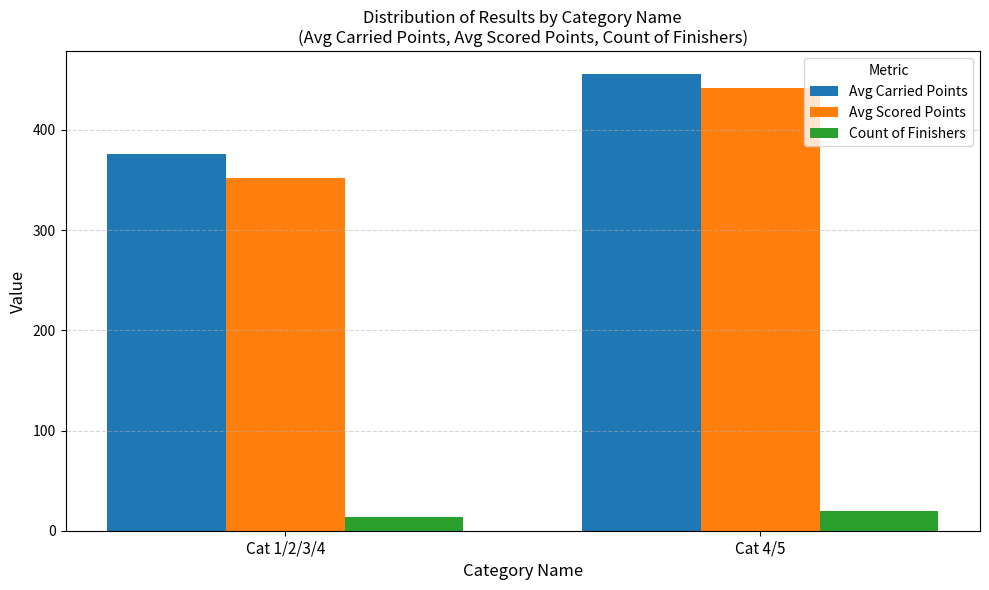

Reading right to left, extract all data points from this chart.

Avg Carried Points: 455.7	375.5
Avg Scored Points: 441.3	352.2
Count of Finishers: 20.0	14.0